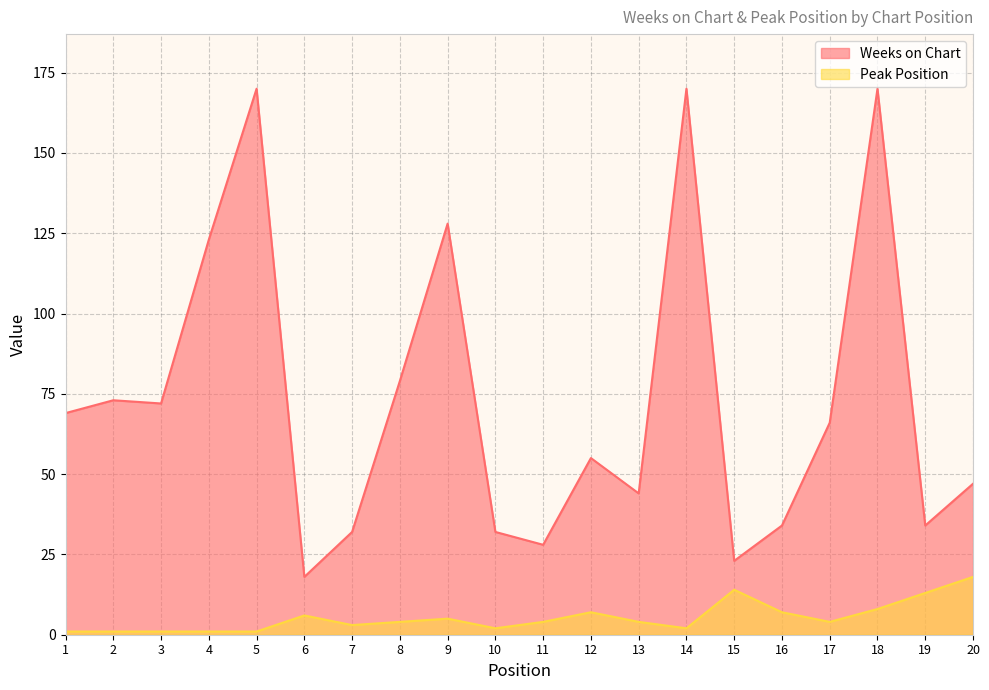

What is the total value across all series at 11?

32